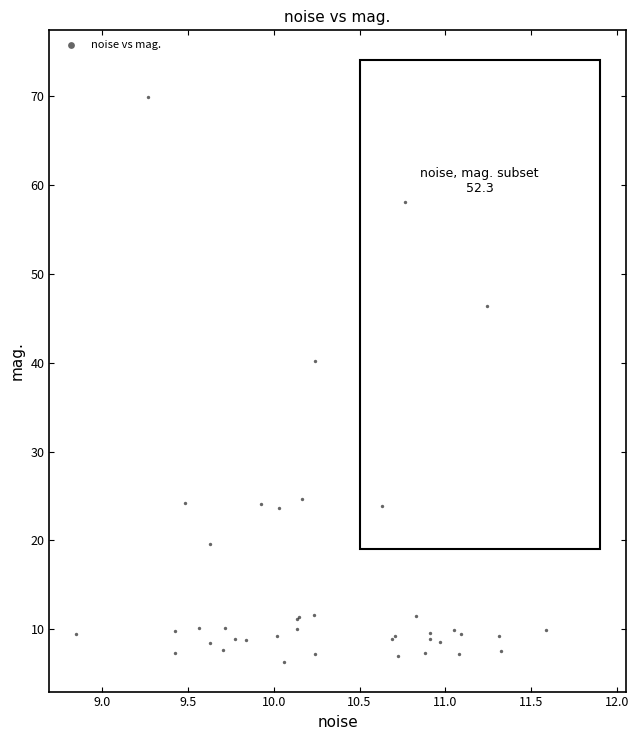

What Y value in the scatter plot is closest to 38?

40.2